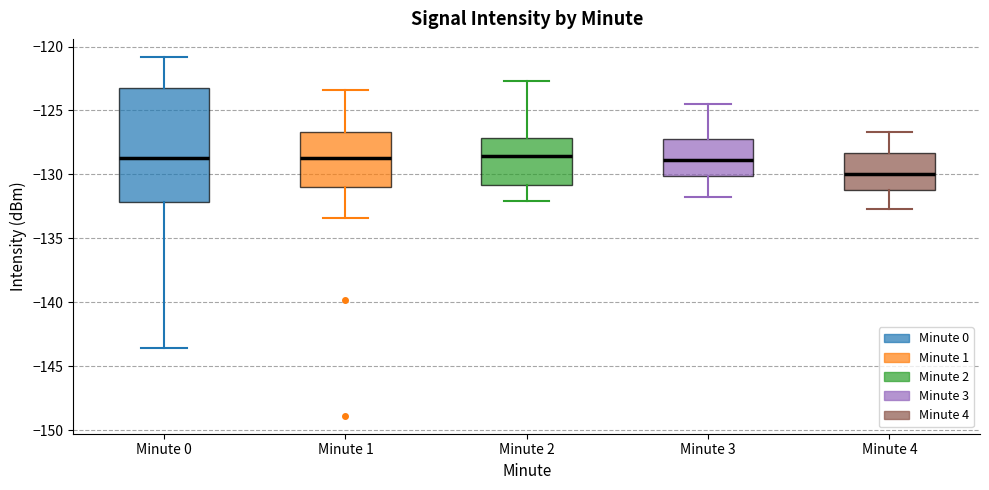

Where is the upper edge of the box for Minute 4 on the y-axis? The values are not printed on the chart, so give them approximately, as read against the axis.

-128.5